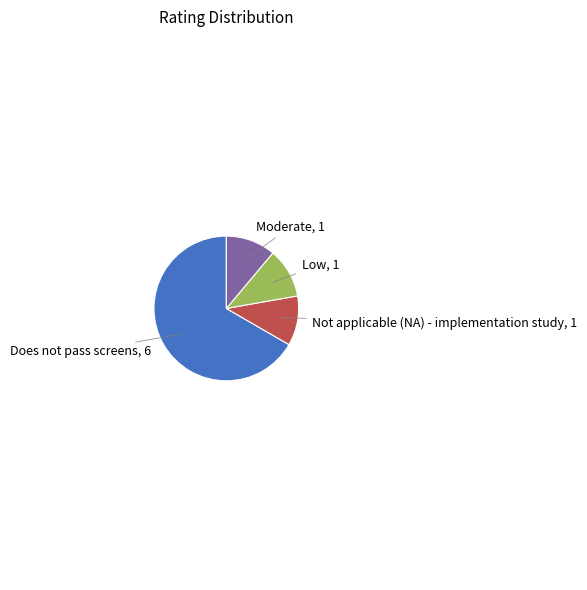

Does any single category account for the majority?

Yes